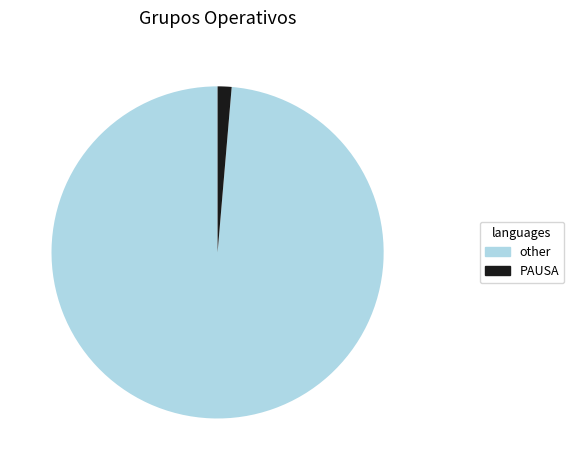

The other slice represents 99% of the pie. True or false?

True